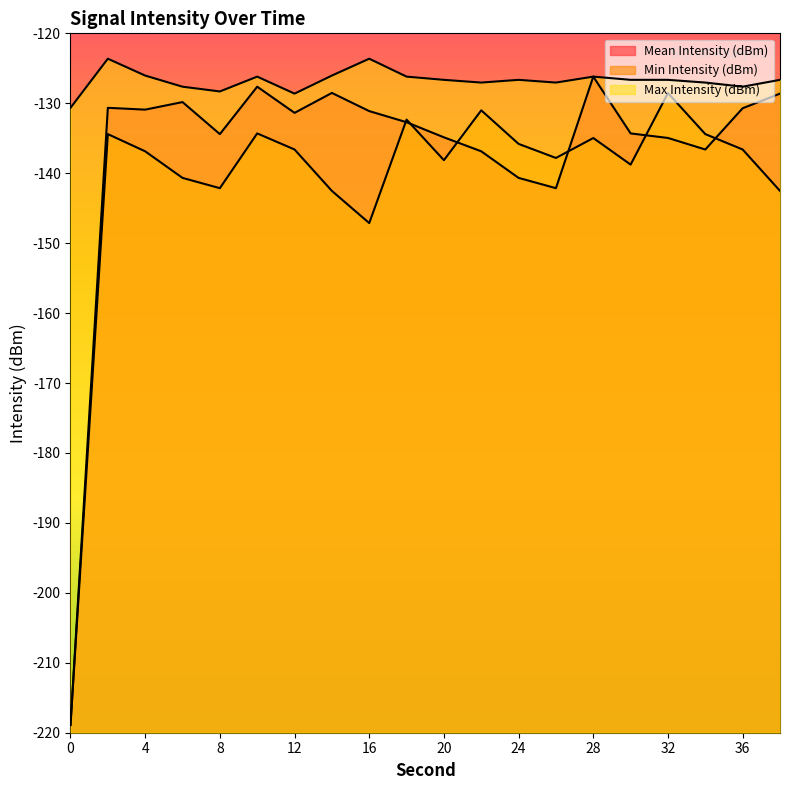

Reading left to right, what are all the values shown in this chart?

Mean Intensity (dBm): 0=-218.9	2=-130.7	4=-130.9	6=-129.8	8=-134.4	10=-127.6	12=-131.4	14=-128.5	16=-131.1	18=-132.7	20=-134.9	22=-136.9	24=-140.7	26=-142.1	28=-126.2	30=-134.3	32=-135.0	34=-136.6	36=-130.7	38=-128.6
Min Intensity (dBm): 0=-218.9	2=-134.4	4=-136.9	6=-140.7	8=-142.1	10=-134.3	12=-136.6	14=-142.5	16=-147.1	18=-132.3	20=-138.1	22=-131.0	24=-135.8	26=-137.8	28=-135.0	30=-138.8	32=-128.5	34=-134.4	36=-136.6	38=-142.5
Max Intensity (dBm): 0=-130.7	2=-123.6	4=-126.0	6=-127.6	8=-128.3	10=-126.2	12=-128.6	14=-126.0	16=-123.6	18=-126.2	20=-126.7	22=-127.0	24=-126.7	26=-127.0	28=-126.2	30=-126.7	32=-126.7	34=-127.0	36=-127.6	38=-126.7